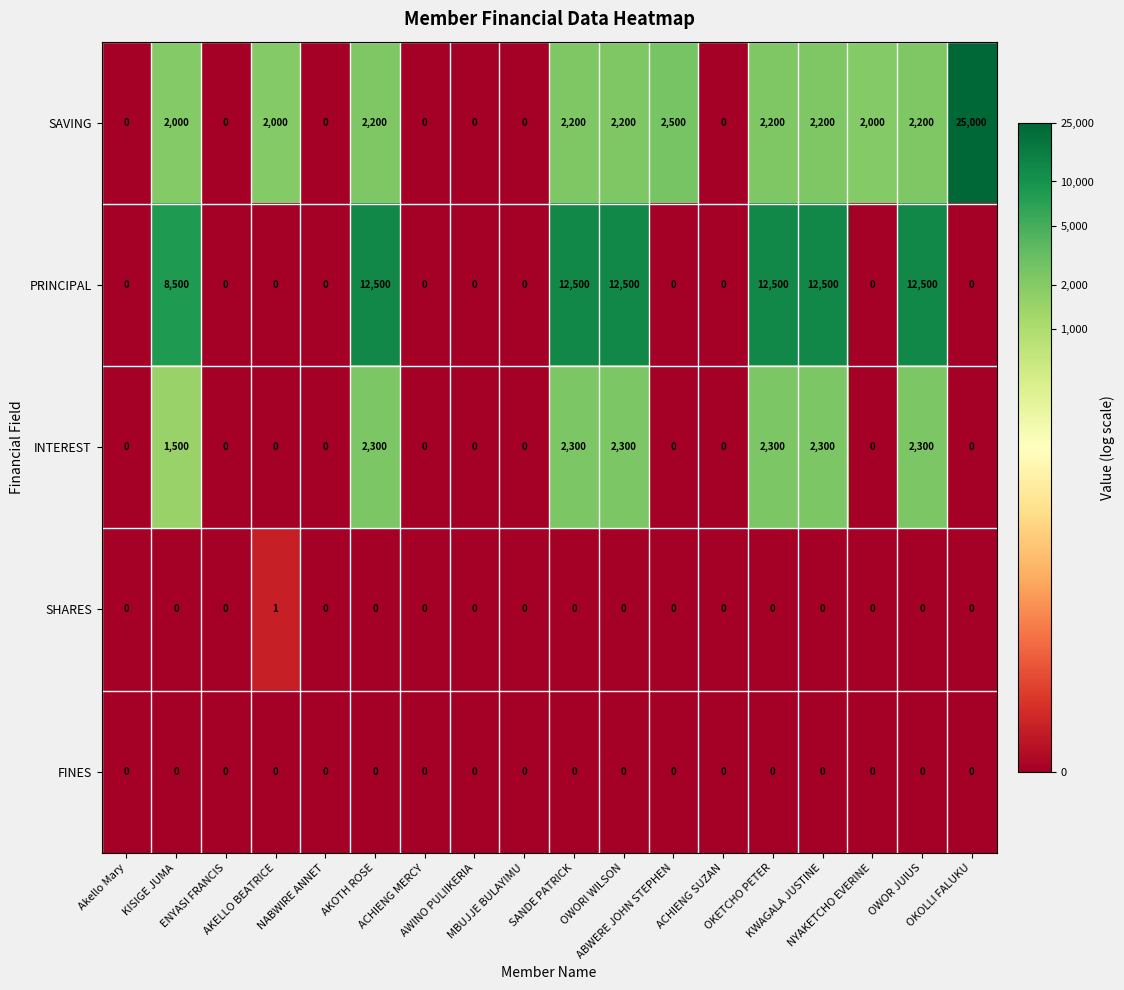

Rank the series by their maximum value, from highest to lowest.

SAVING, PRINCIPAL, INTEREST, SHARES, FINES